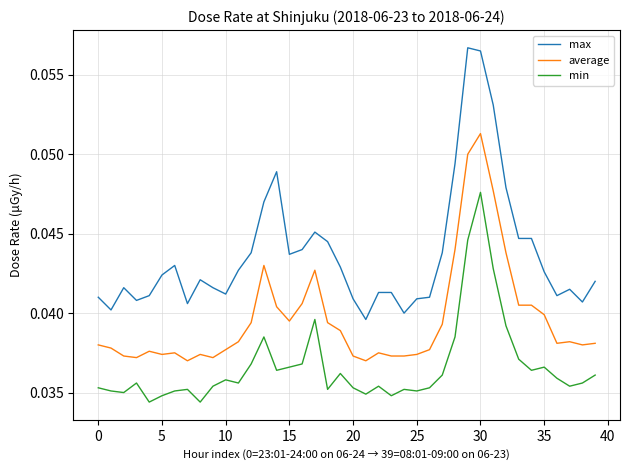

Which series has the largest total across all categories?

max